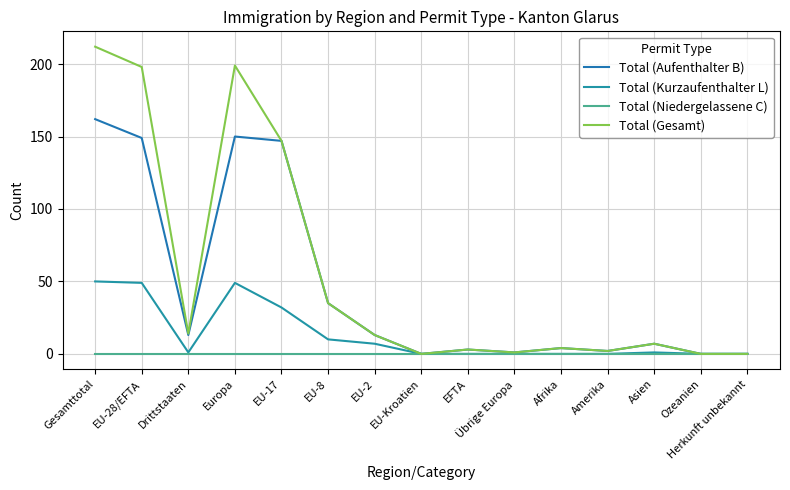

True or false: Total (Niedergelassene C) and Total (Aufenthalter B) intersect in this chart.

False